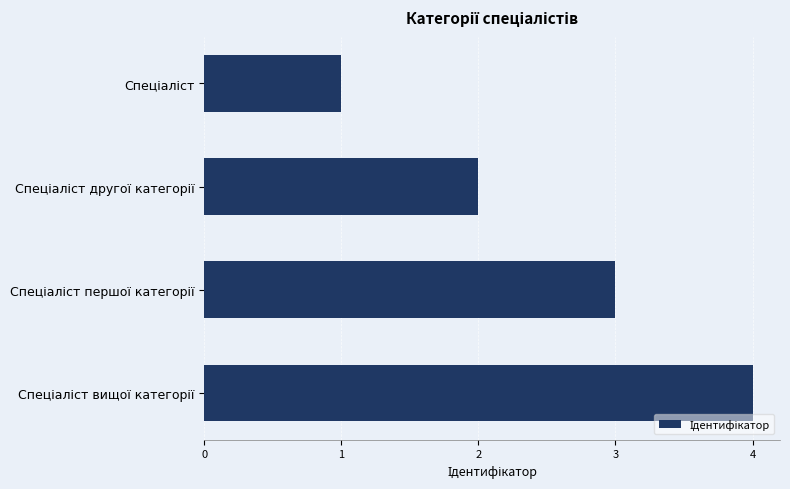

What is the difference between the maximum and minimum values?

3